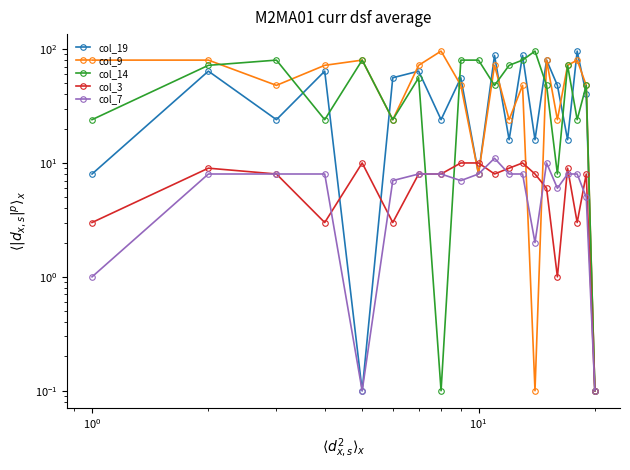

Reading left to right, transcribe all the data shown in this chart.

col_19: 8.0	64.0	24.0	64.0	0.1	56.0	64.0	24.0	56.0	8.0	88.0	16.0	88.0	16.0	80.0	48.0	16.0	96.0	40.0	0.1
col_9: 80.0	80.0	48.0	72.0	80.0	24.0	72.0	96.0	48.0	8.0	72.0	24.0	48.0	0.1	80.0	24.0	72.0	80.0	48.0	0.1
col_14: 24.0	72.0	80.0	24.0	80.0	24.0	56.0	0.1	80.0	80.0	48.0	72.0	80.0	96.0	48.0	8.0	72.0	24.0	48.0	0.1
col_3: 3.0	9.0	8.0	3.0	10.0	3.0	8.0	8.0	10.0	10.0	8.0	9.0	10.0	8.0	6.0	1.0	9.0	3.0	8.0	0.1
col_7: 1.0	8.0	8.0	8.0	0.1	7.0	8.0	8.0	7.0	8.0	11.0	8.0	8.0	2.0	10.0	6.0	8.0	8.0	5.0	0.1